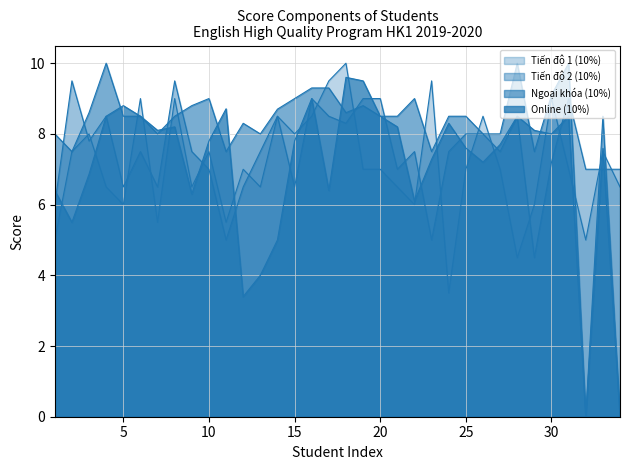

What is the difference between the Tiến độ 2 (10%) values at 22 and 34?

0.5